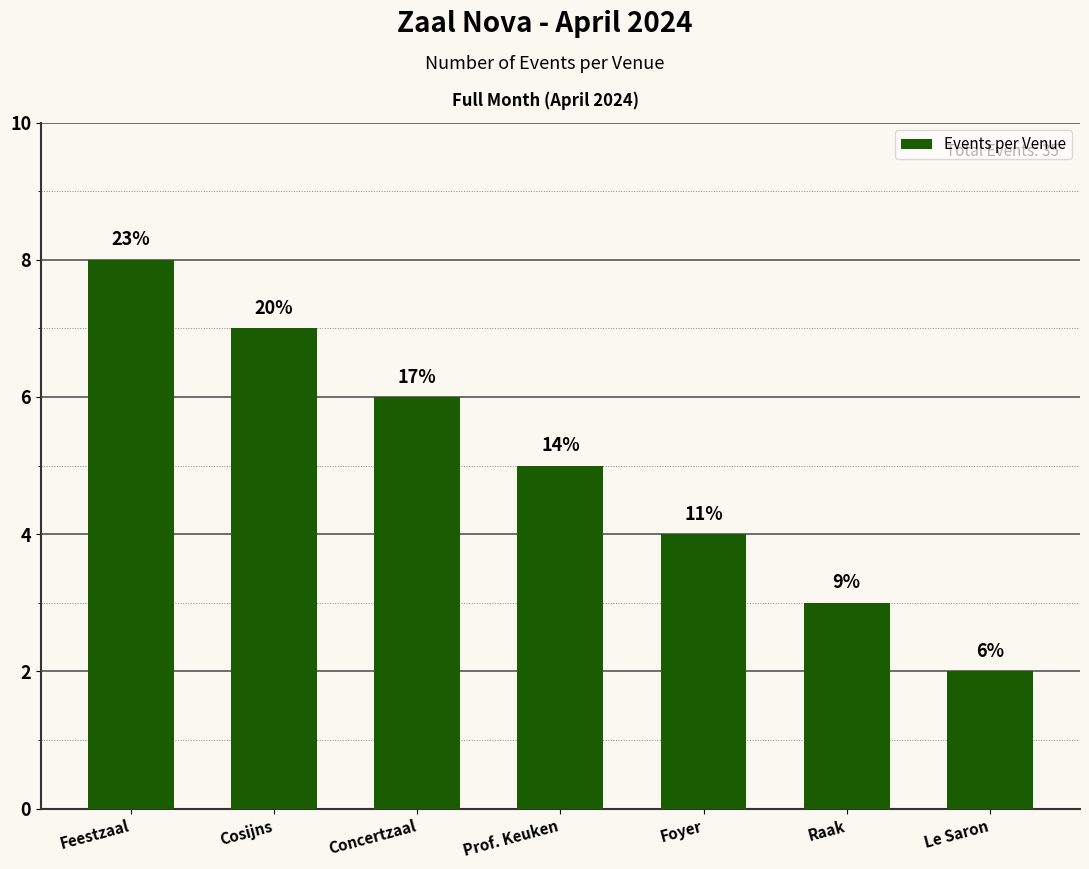

What is the change in value from Cosijns to Concertzaal?

-1